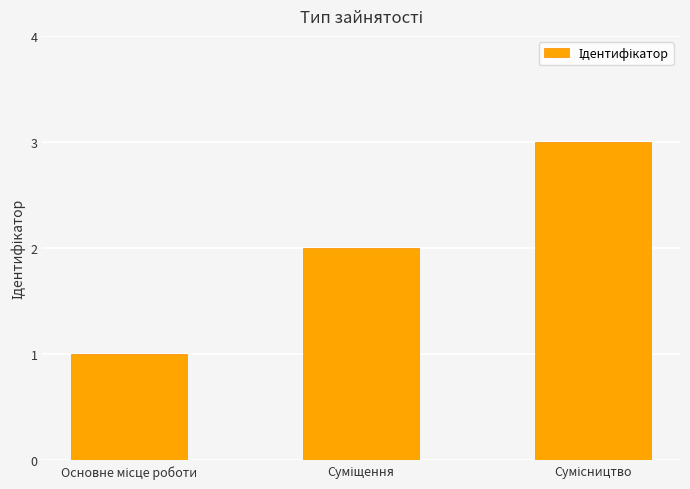

How many bars are there in total?

3